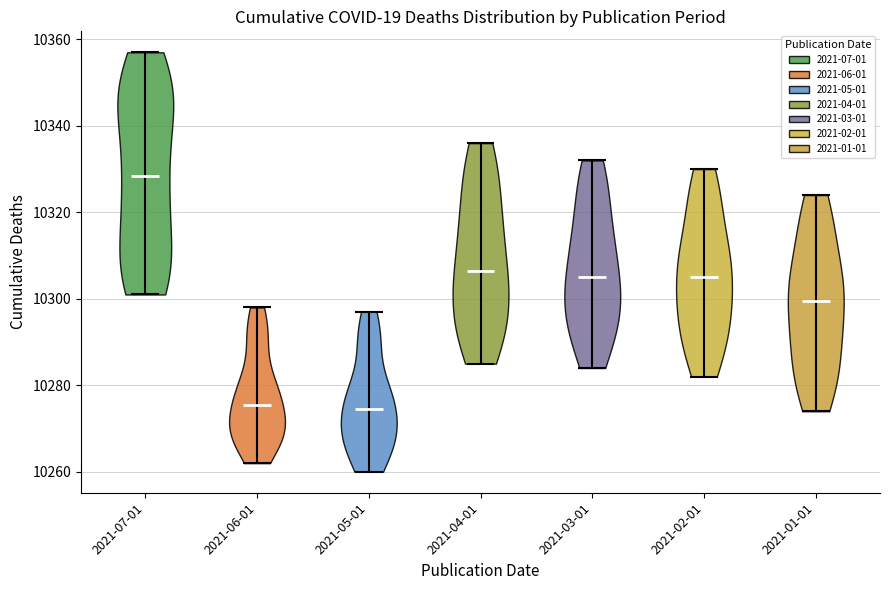

Which violin has the highest median line?

2021-07-01